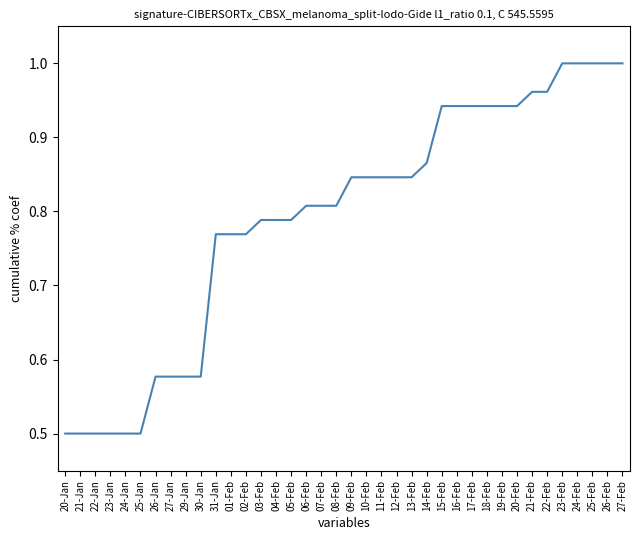

What is the difference between the maximum and minimum values?

0.5